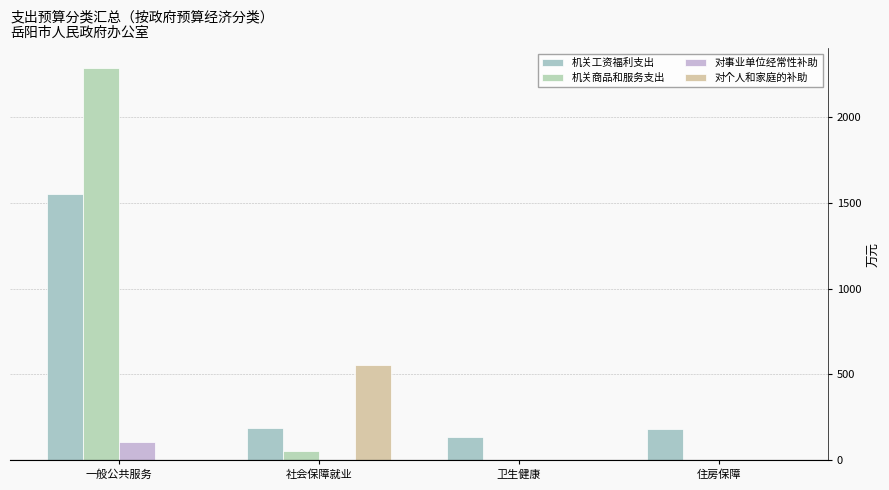

What is the difference between the maximum and minimum values in the 对事业单位经常性补助 series?

108.4